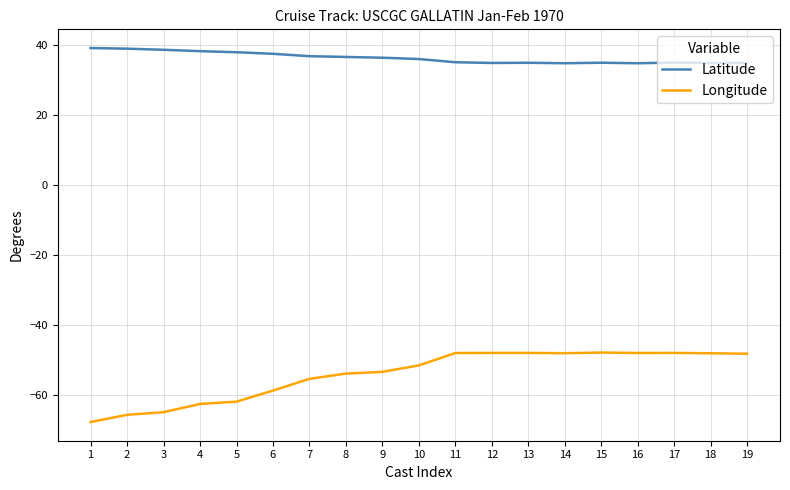

What is the difference between the second highest and second lowest values in the Latitude series?

4.2